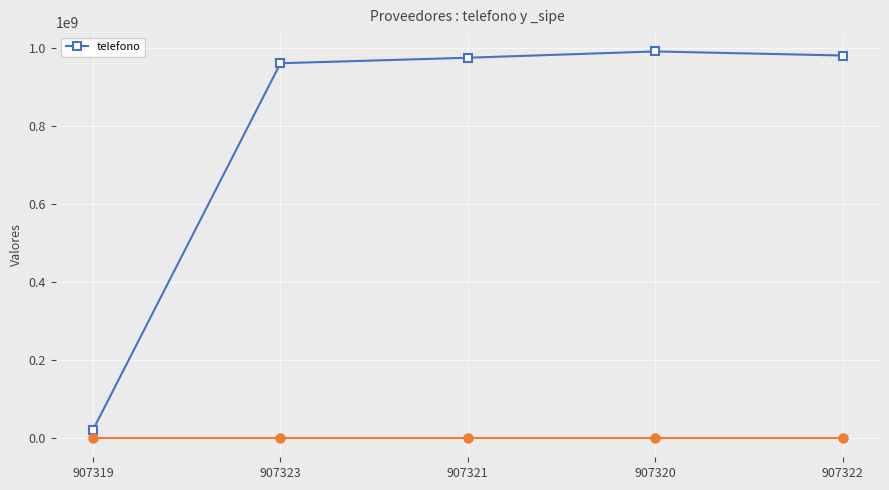

At which label does the data first exceed 975515920?

907320